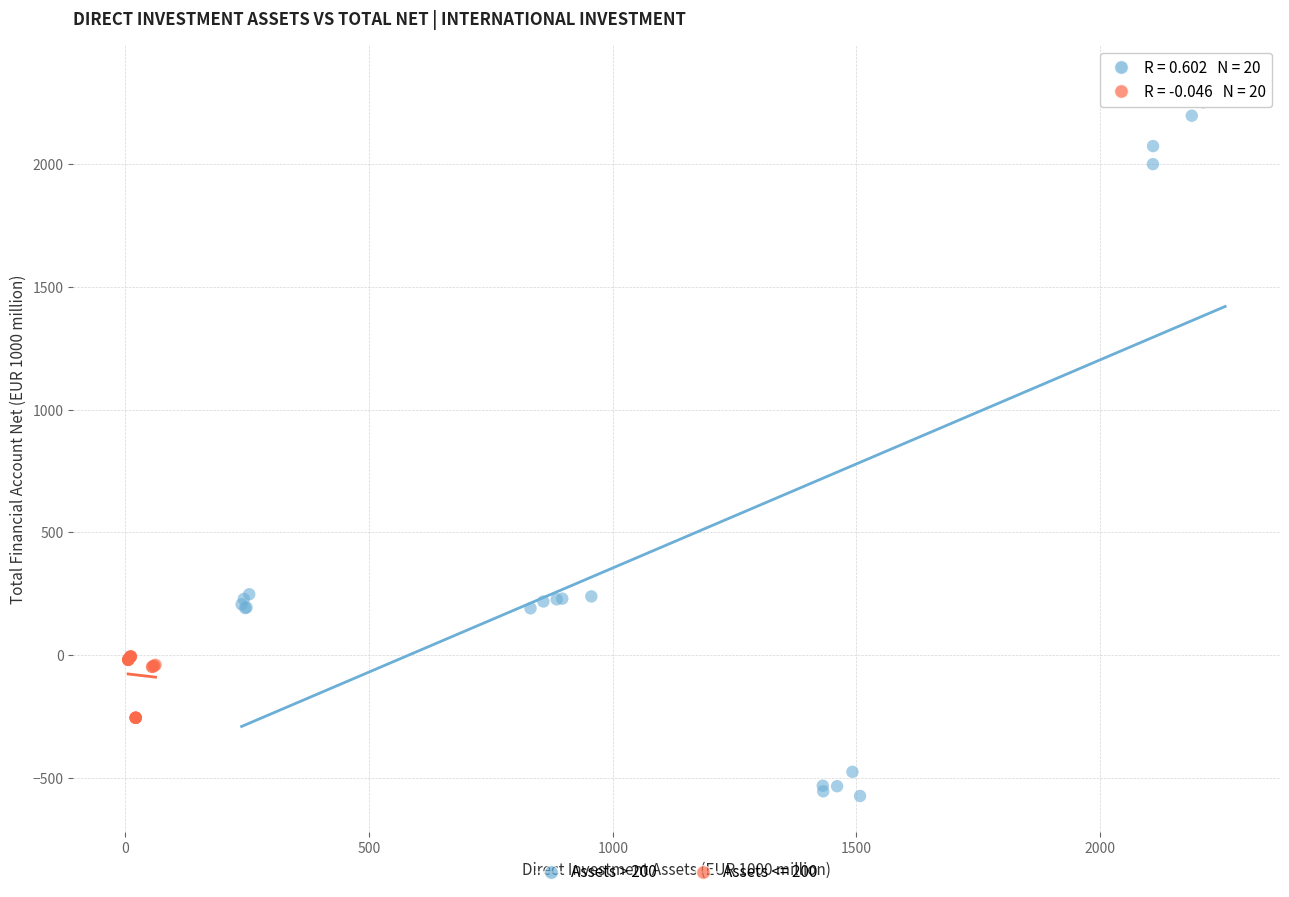

Which series reaches the maximum Y coordinate?

Assets > 200